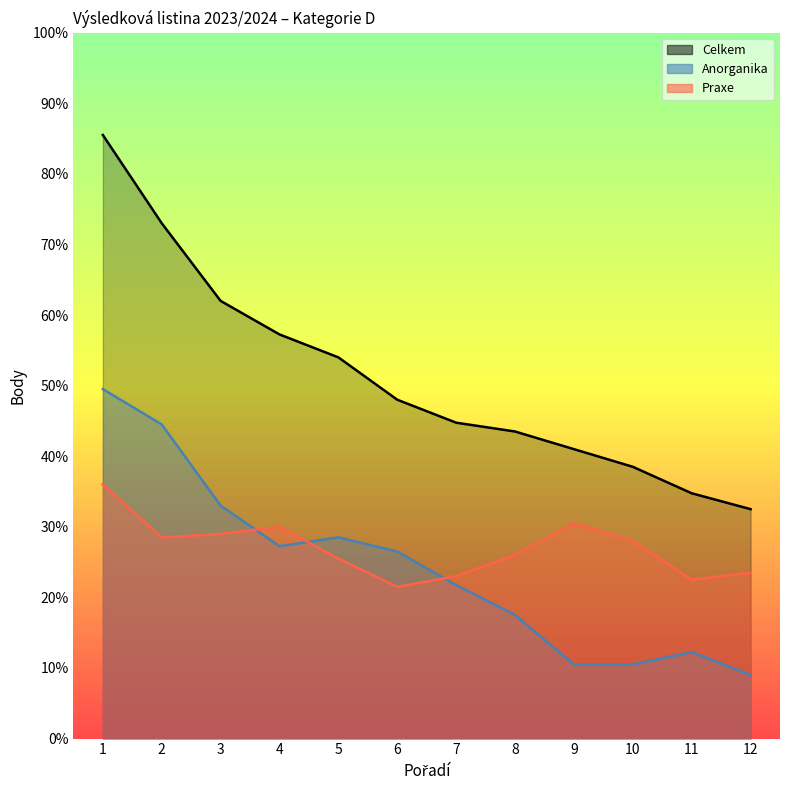

Reading right to left, extract all data points from this chart.

Praxe: 23.5	22.5	28.0	30.5	26.0	23.0	21.5	25.5	30.0	29.0	28.5	36.0
Celkem: 32.5	34.8	38.5	41.0	43.5	44.8	48.0	54.0	57.2	62.0	73.0	85.5
Anorganika: 9.0	12.2	10.5	10.5	17.5	21.8	26.5	28.5	27.2	33.0	44.5	49.5